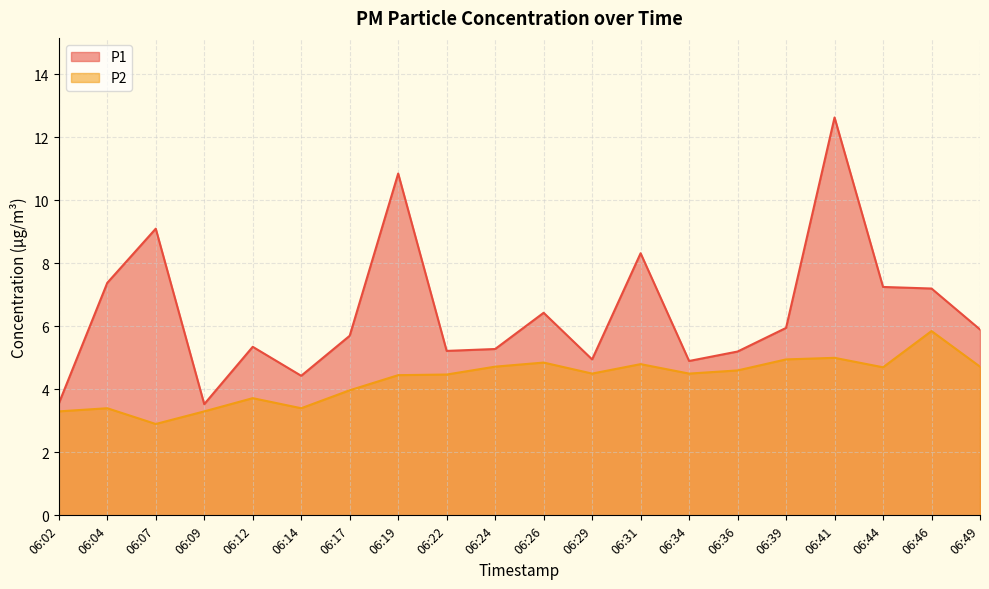

Where is P1 nearest to the value 8?

06:31